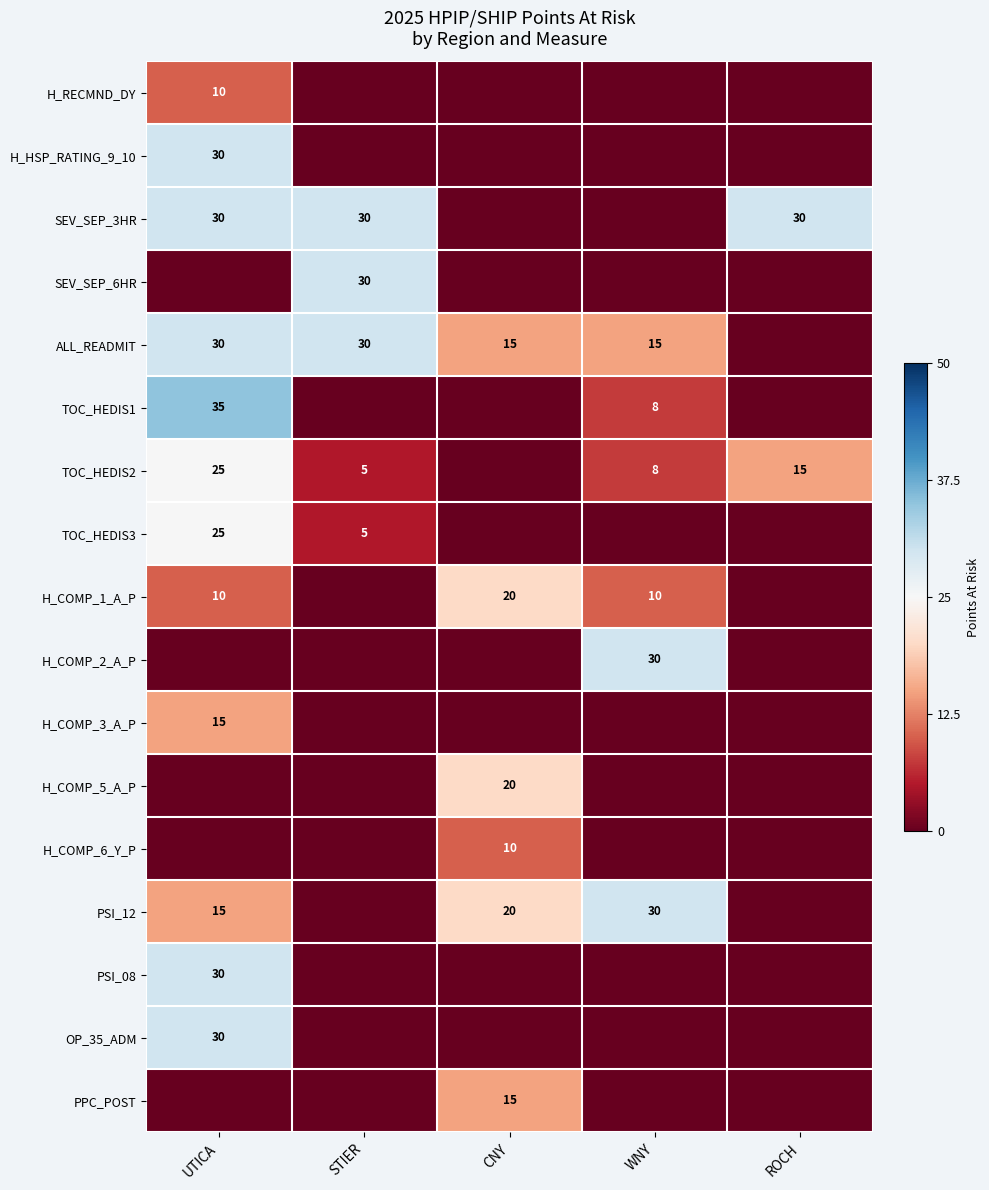

The PSI_12 series shows 20 at CNY. True or false?

True